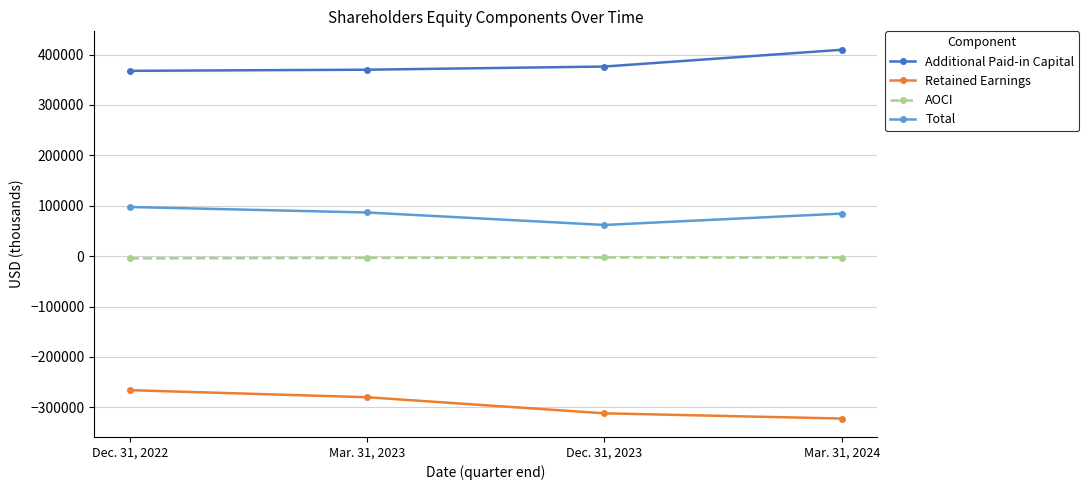

Rank the categories by Total value from lowest to highest.

Dec. 31, 2023, Mar. 31, 2024, Mar. 31, 2023, Dec. 31, 2022